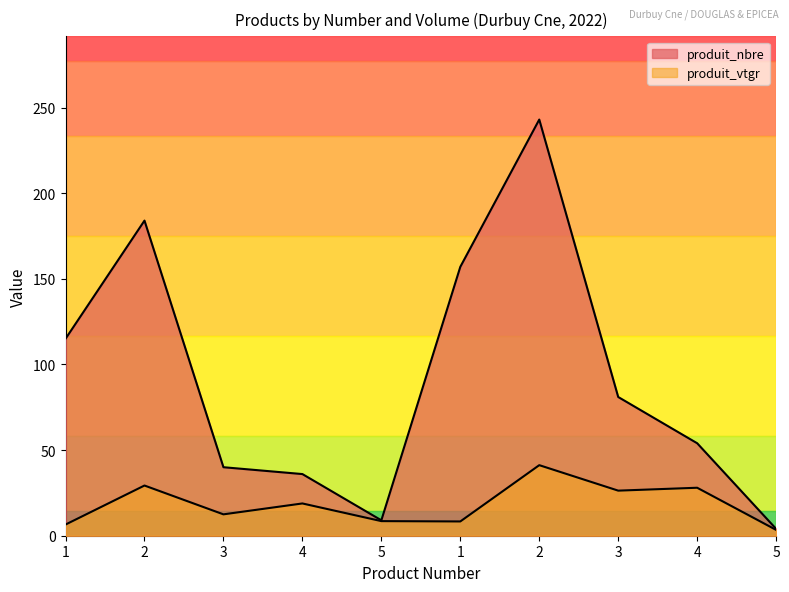

Between 5 and 2, which series saw the biggest shift?

produit_nbre